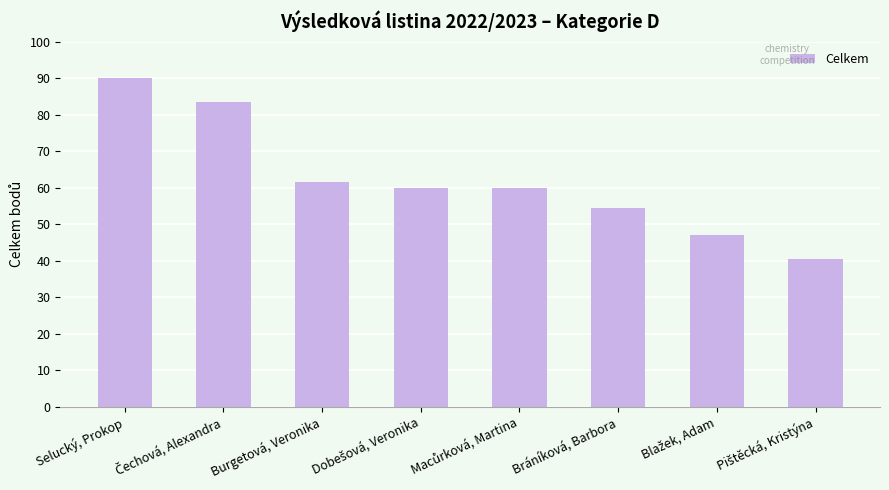

The value at Burgetová, Veronika is 42.0. True or false?

False